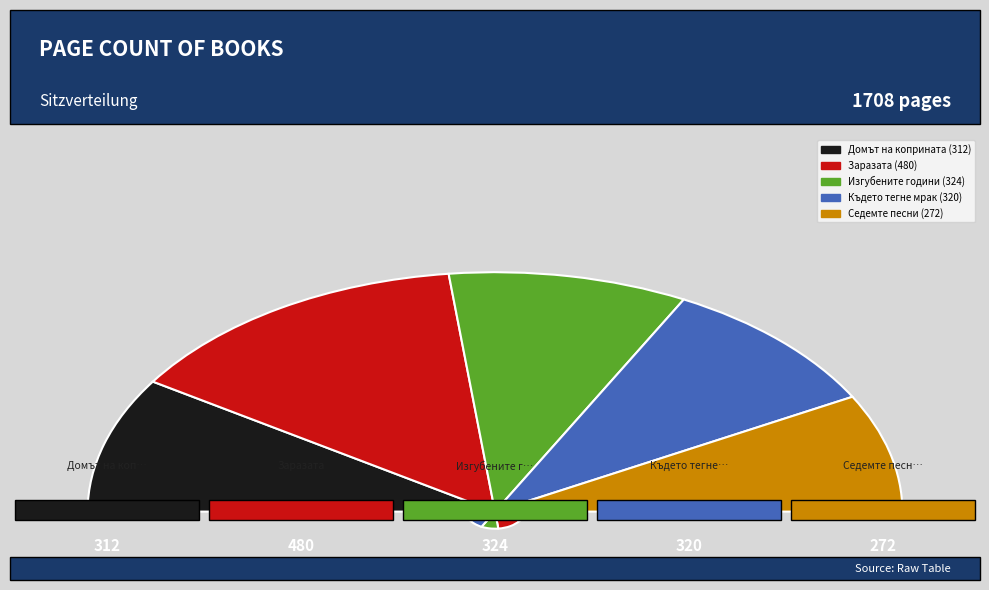

To the nearest percent, what is the difference between the largest and smallest slice percentages?

12%